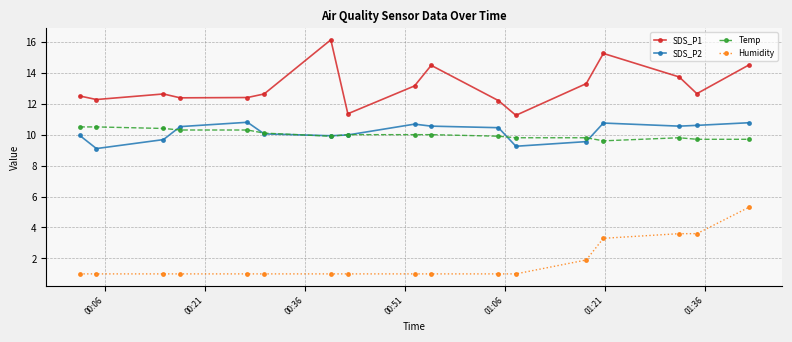

How many lines are shown in the chart?

4